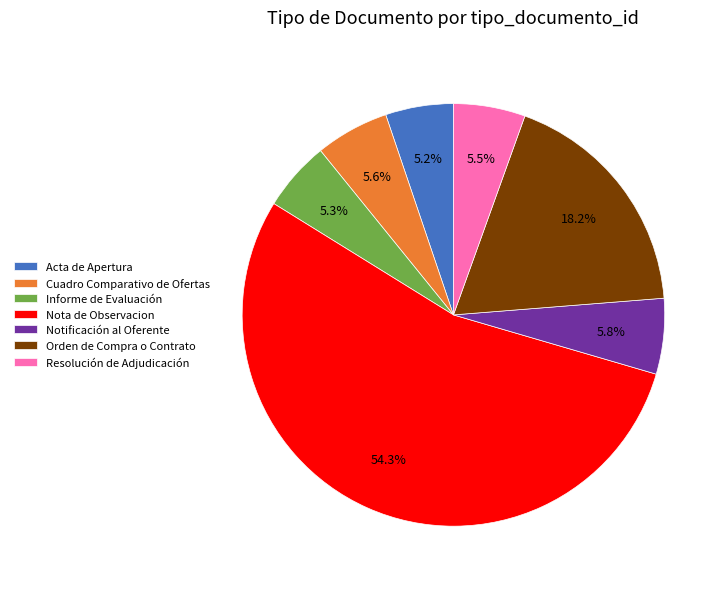

Count the number of slices in the pie.

7